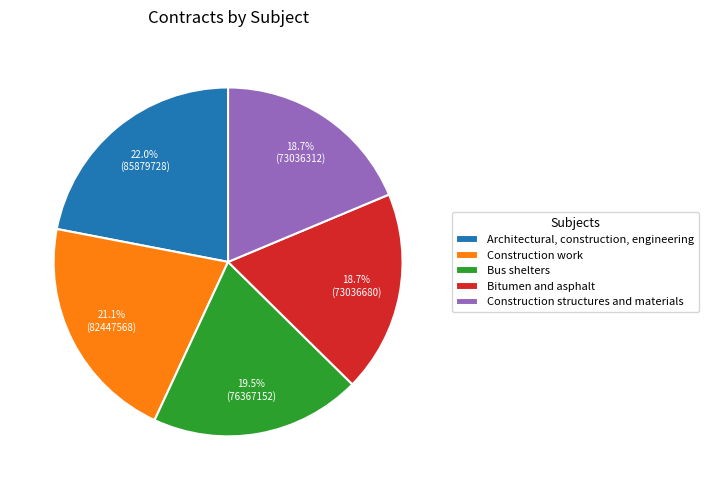

Is there a majority slice in this chart?

No